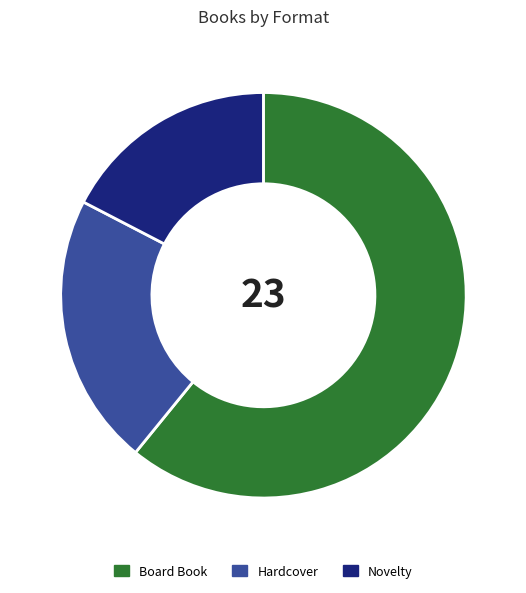

Count the number of slices in the pie.

3